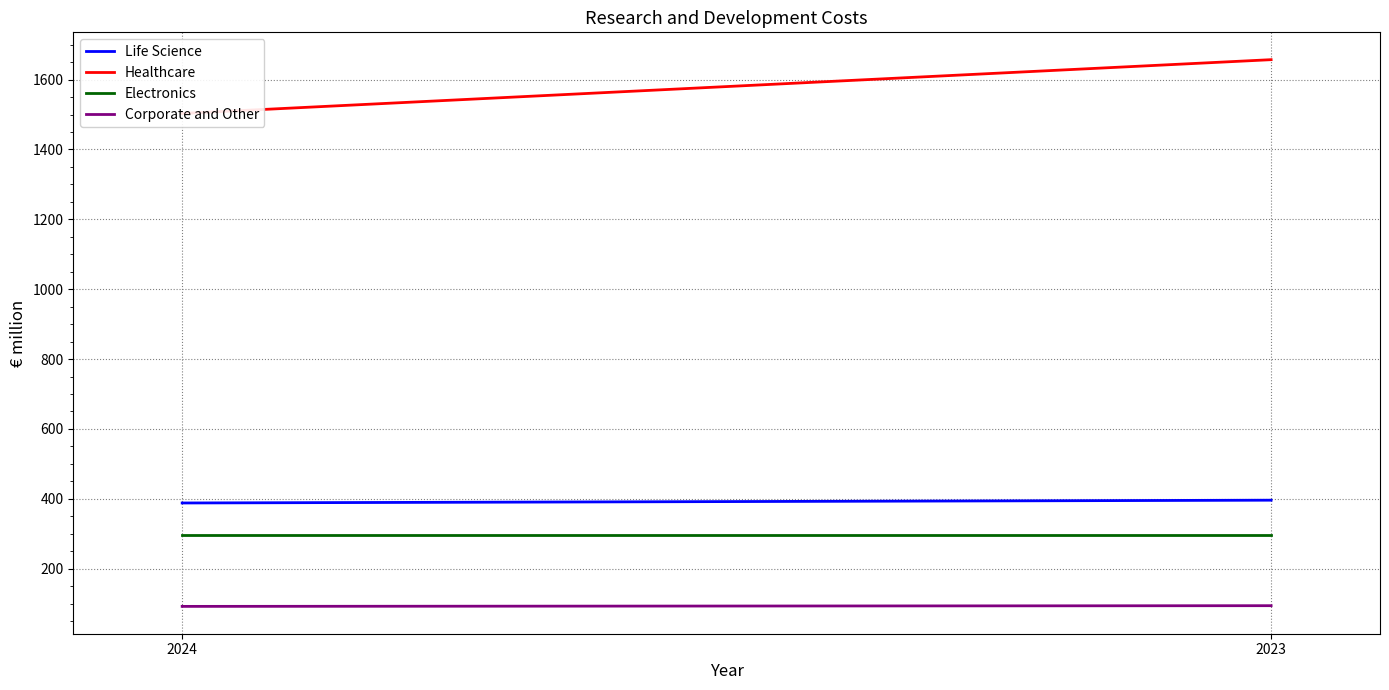

Which series has the largest total across all categories?

Healthcare